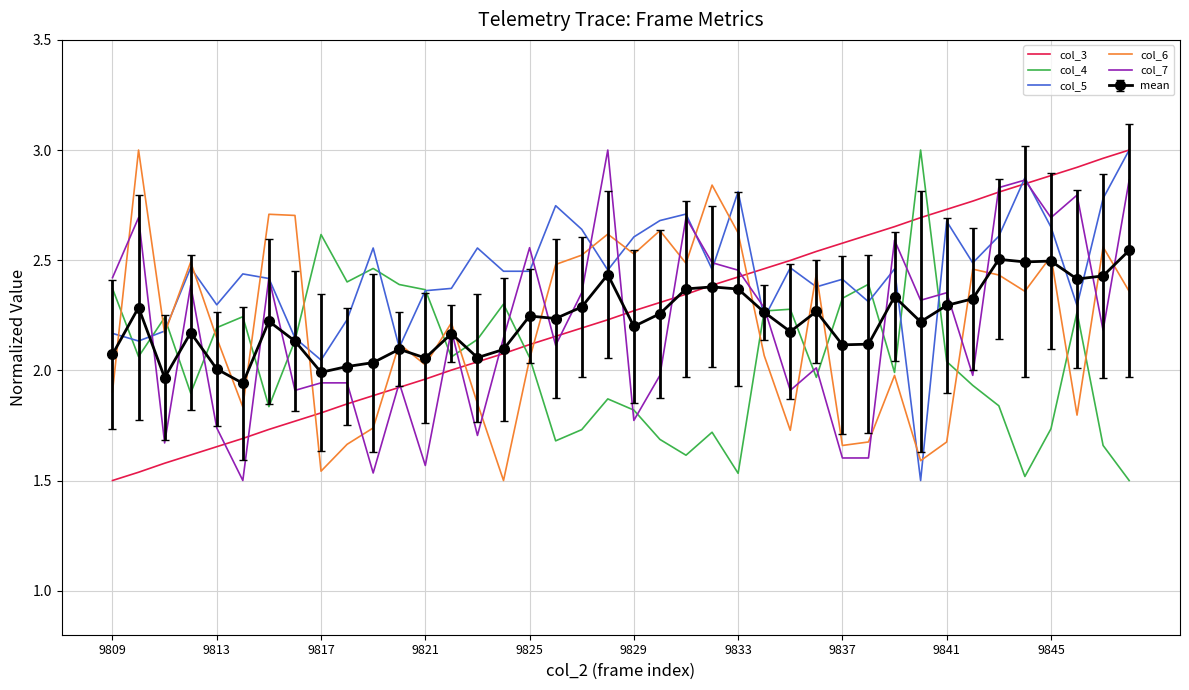

Which series has the largest total across all categories?

col_5